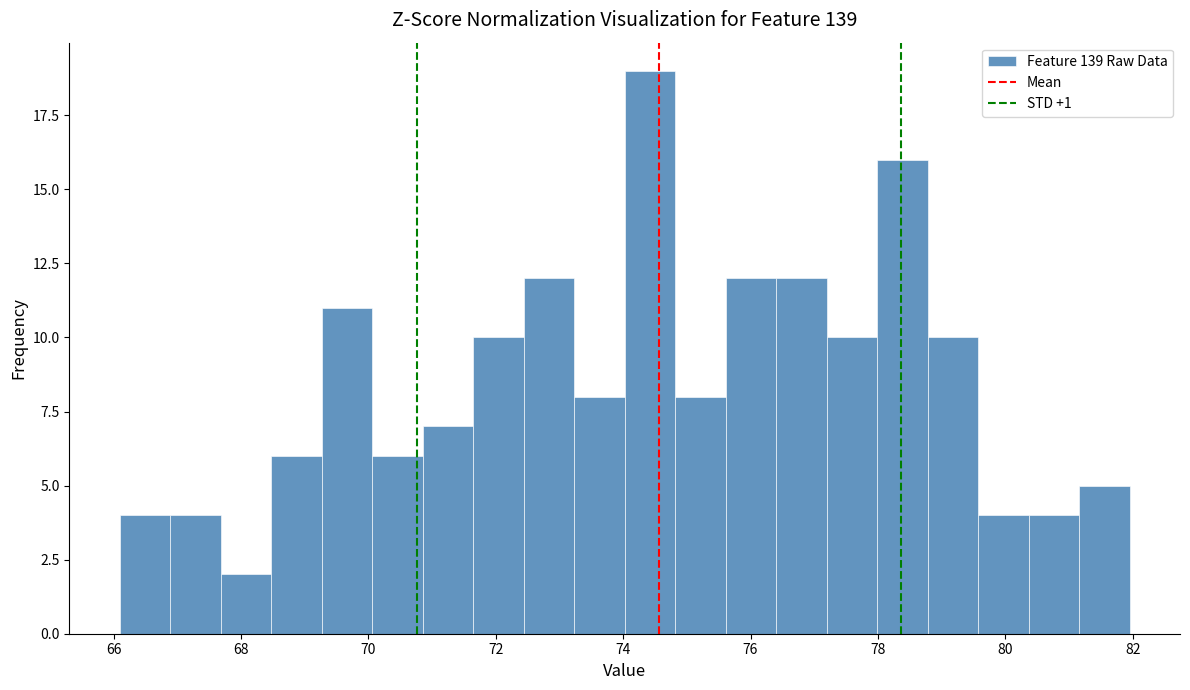

Around what value on the x-axis is the tallest bar? Give the approximate position of its centre, as read against the axis.

74.4